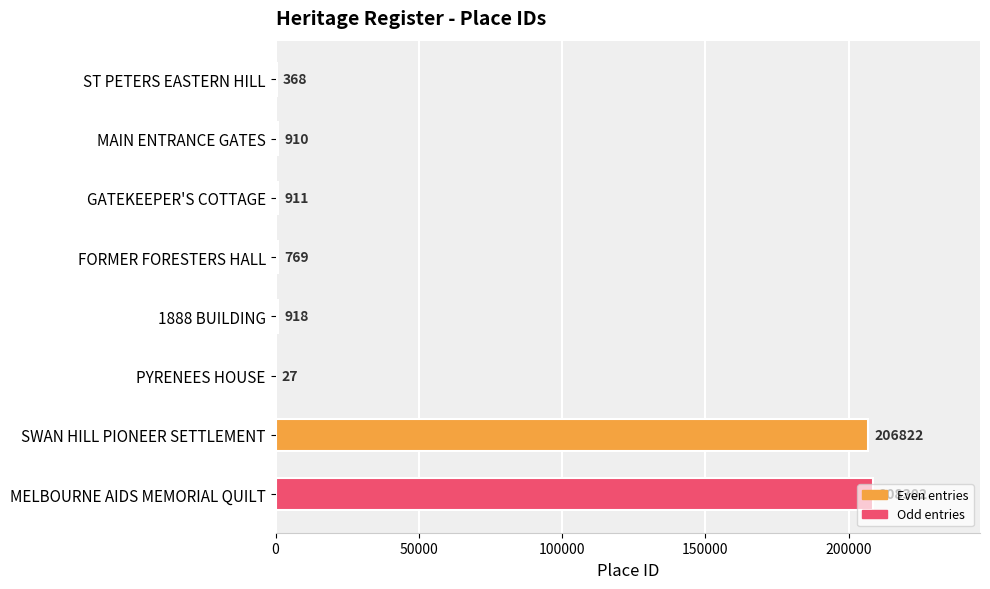

True or false: the data shows 910 at MAIN ENTRANCE GATES.

True